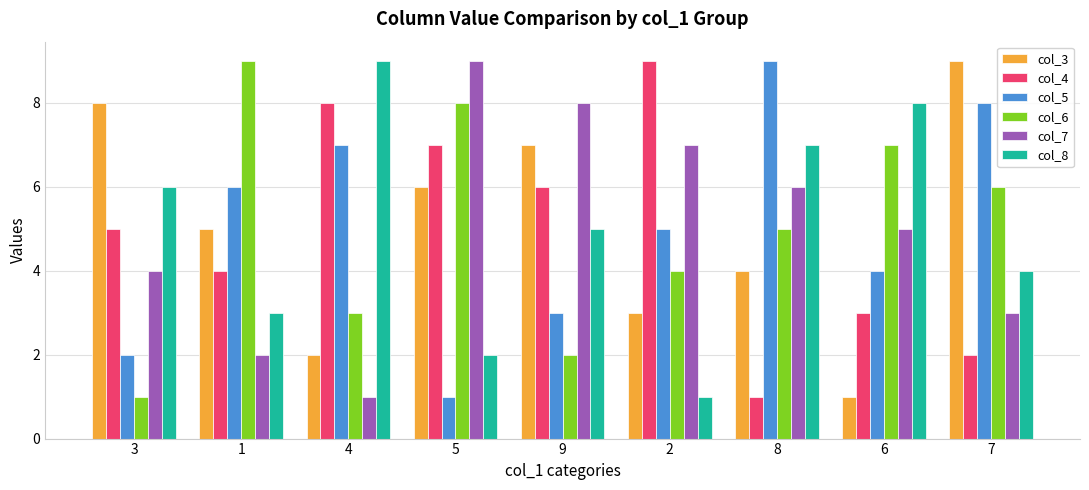

What is the difference between the maximum and minimum values in the col_5 series?

8